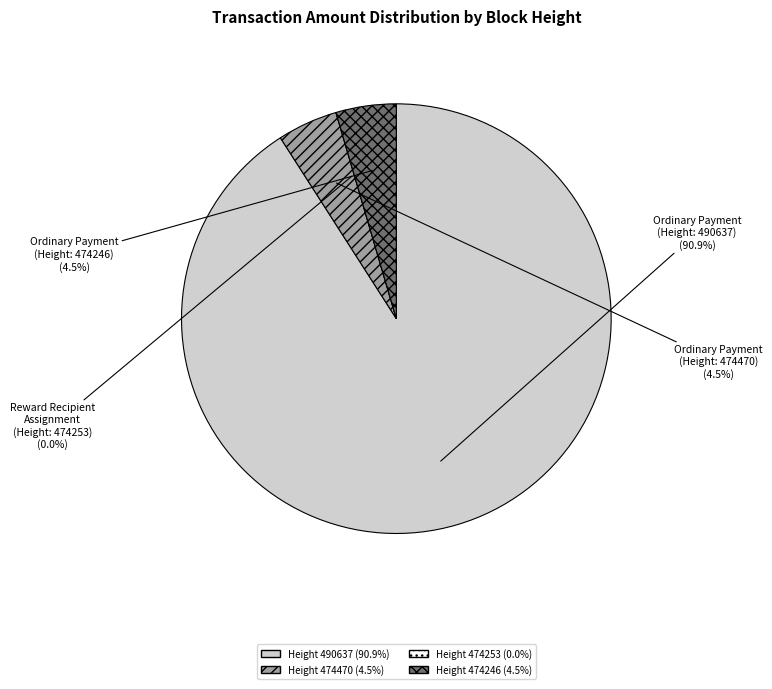

To the nearest percent, what portion does 490637 represent?

91%